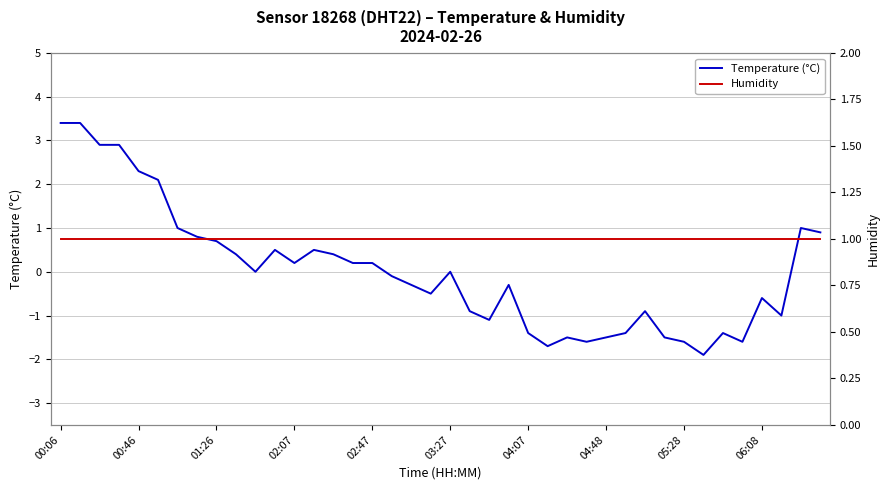

List the series in order of their overall mean, lowest first.

Temperature (°C), Humidity